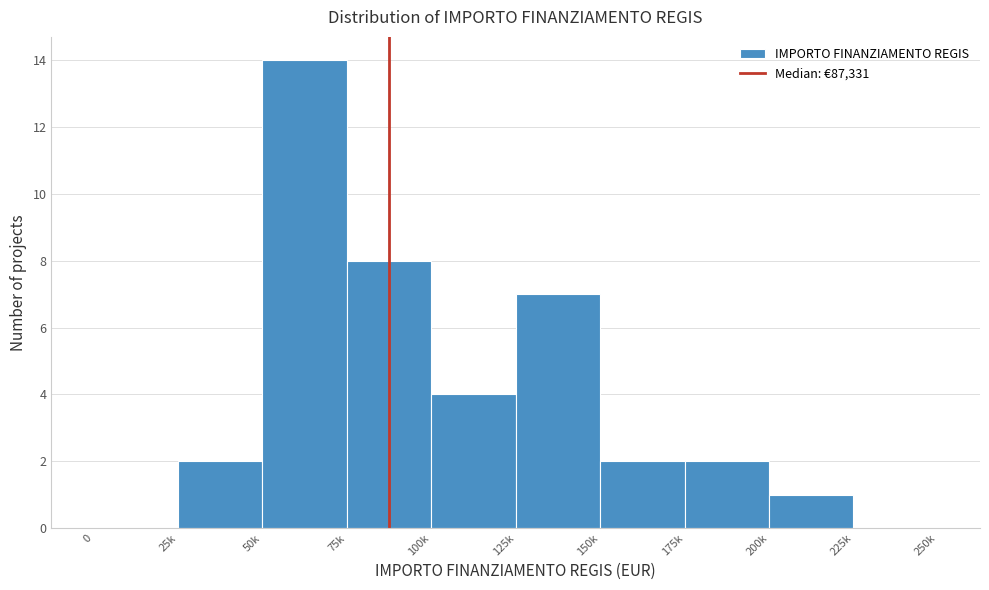

Reading right to left, list all the values displayed in this chart.

225k=0	200k=1	175k=2	150k=2	125k=7	100k=4	75k=8	50k=14	25k=2	0=0